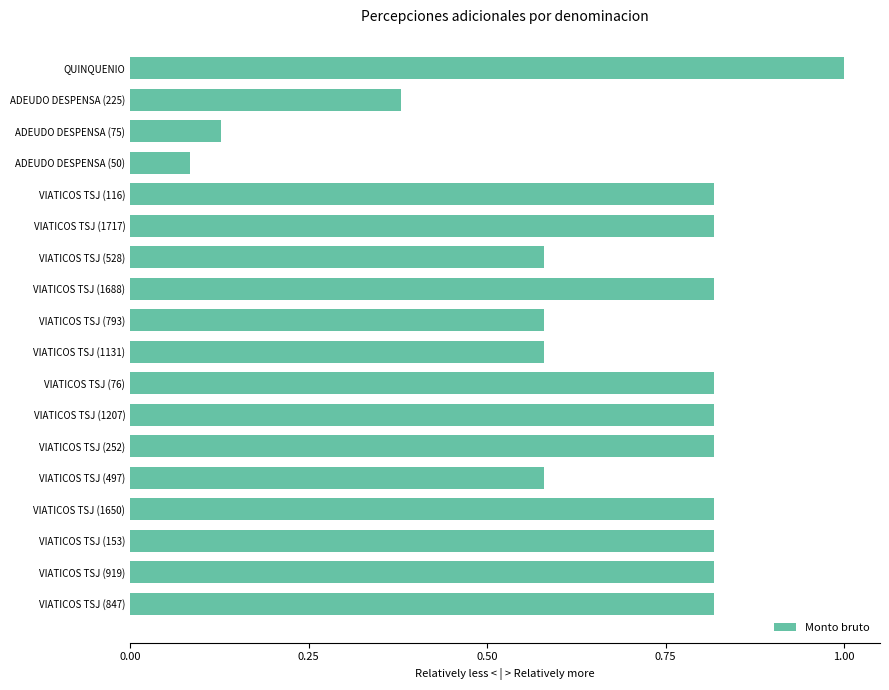

How many bars are there in total?

18